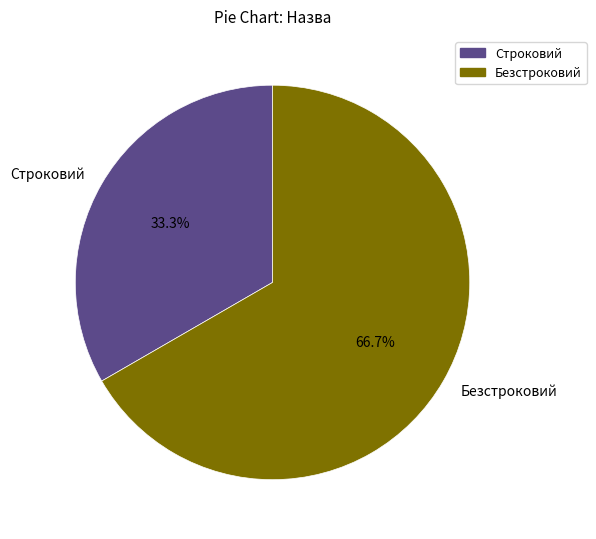

What percentage is NOT represented by Строковий?

66.7%